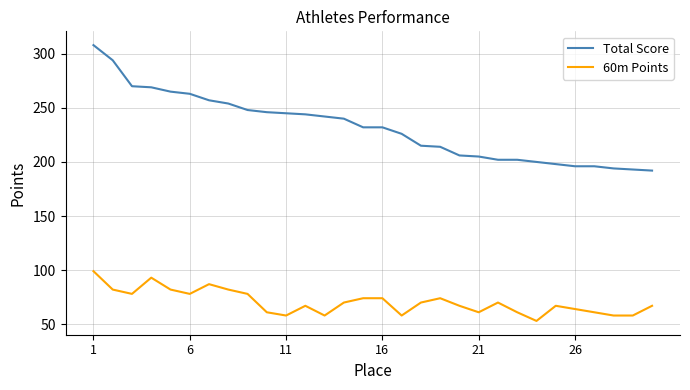

True or false: 60m Points and Total Score intersect in this chart.

False